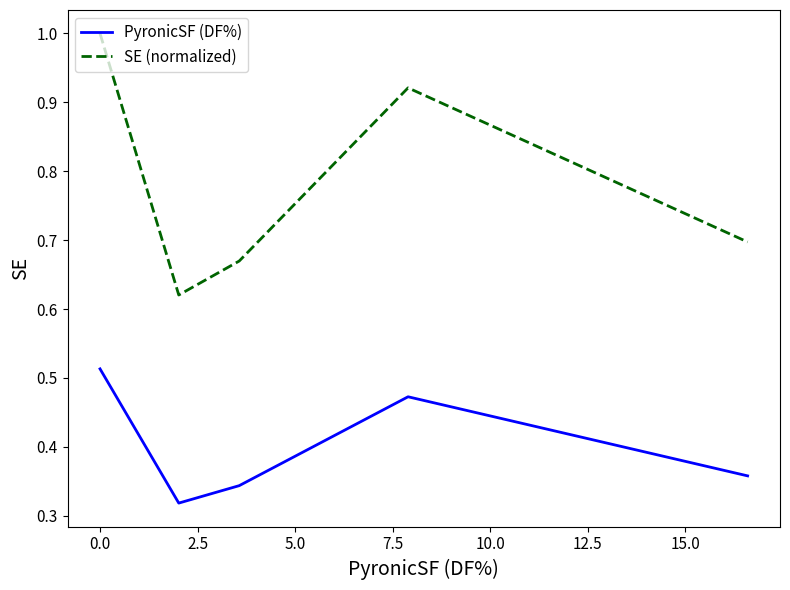

List the series in order of their overall mean, lowest first.

PyronicSF (DF%), SE (normalized)